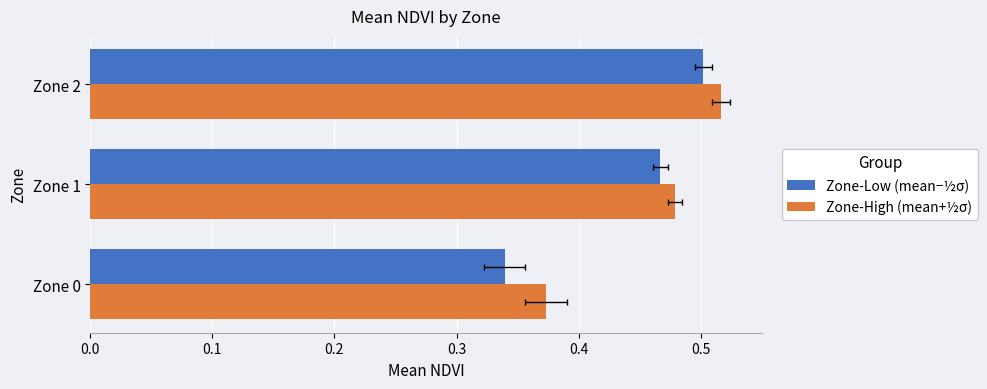

Which series changed the most between Zone 0 and Zone 2?

Zone-Low (mean−½σ)